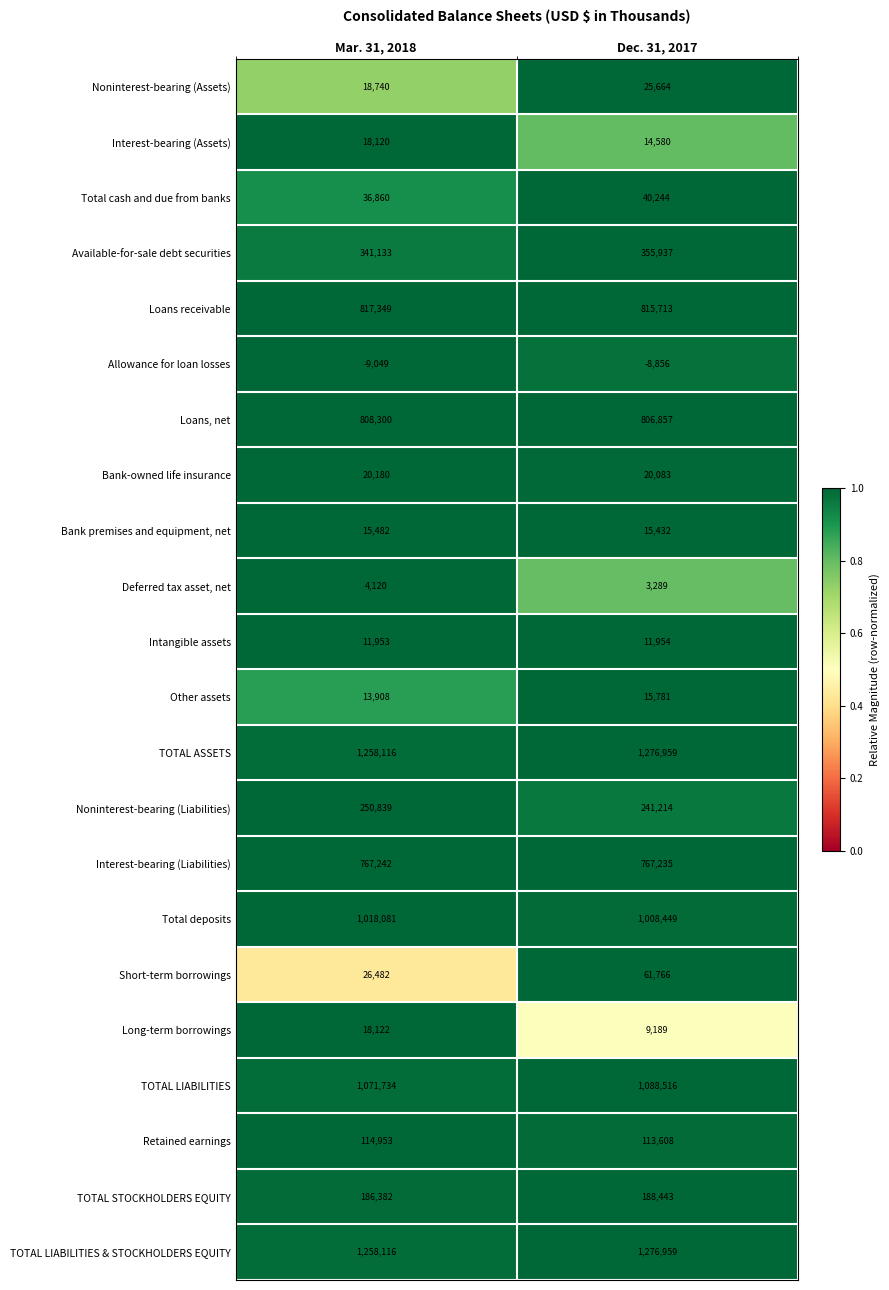

What is the spread (max minus min) of values at Dec. 31, 2017?

1285815